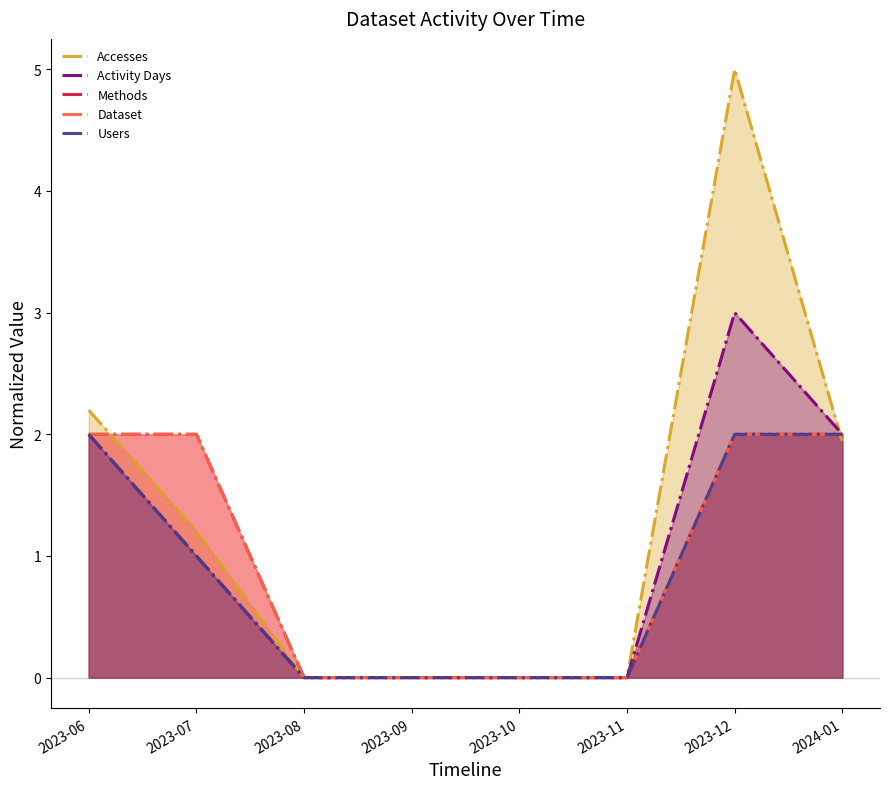

Between 2023-09 and 2023-11, which series saw the biggest shift?

Accesses